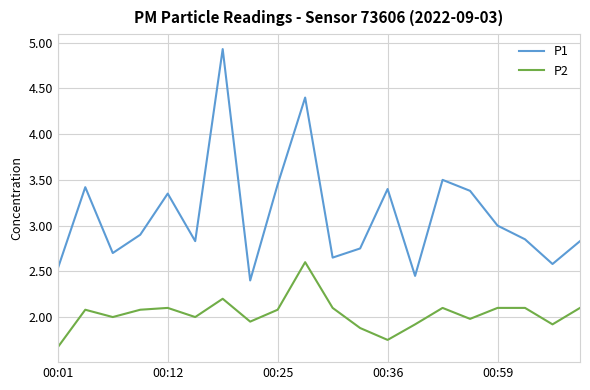

True or false: P2 and P1 cross at least once.

False